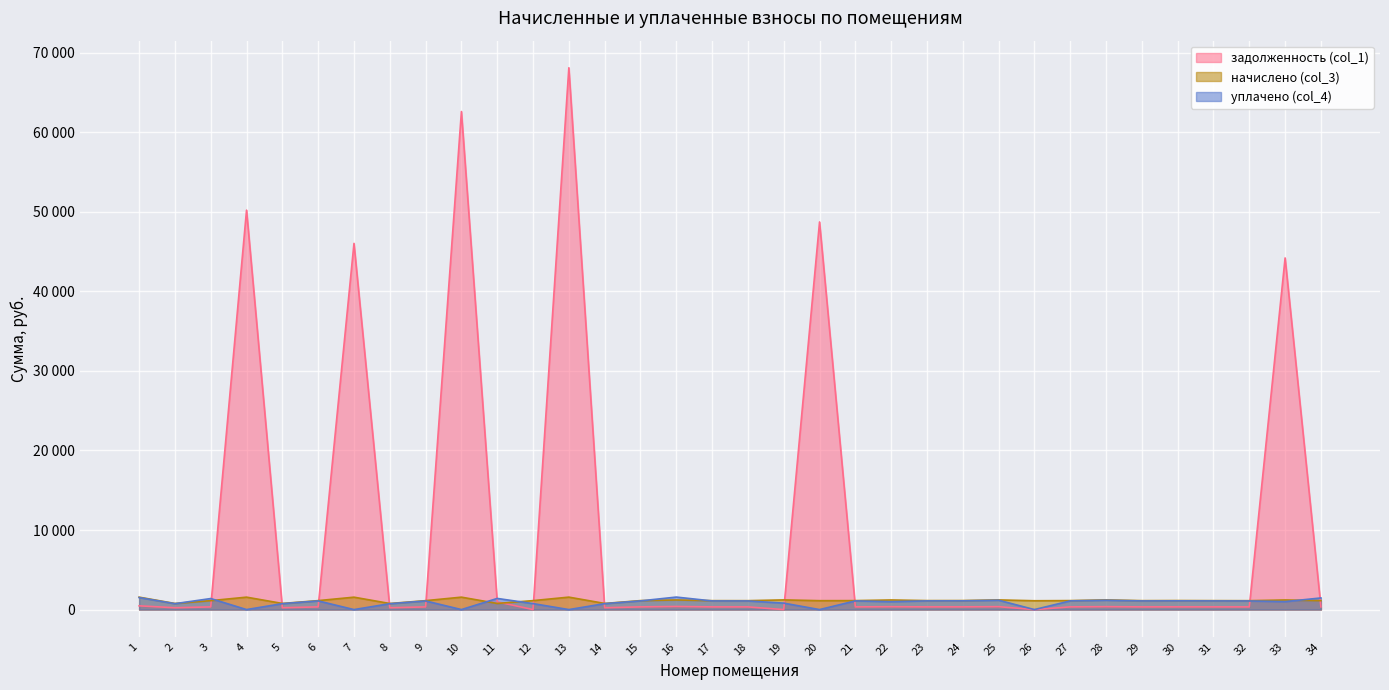

List the series in order of their peak value, highest first.

задолженность (col_1), уплачено (col_4), начислено (col_3)